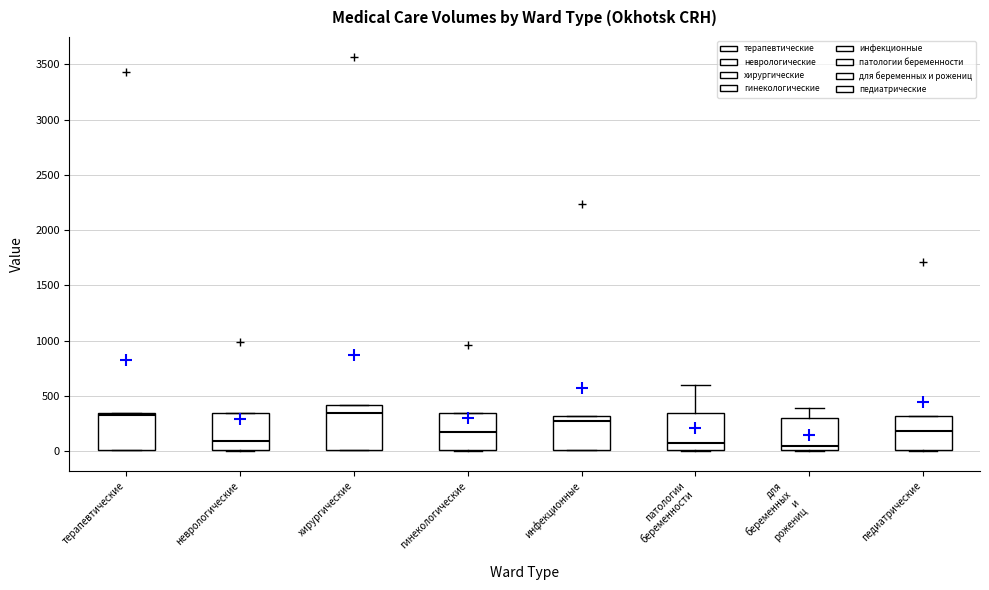

Reading left to right, read every box against the y-axis: the position of its median line, the range the box covers, and the ends of its whiskers. The values are not printed on the chart, so give them approximately, as read against the axis.

терапевтические: median 300, box 0 to 350, whiskers 0 to 350
неврологические: median 100, box 0 to 350, whiskers 0 to 350
хирургические: median 350, box 0 to 400, whiskers 0 to 400
гинекологические: median 200, box 0 to 350, whiskers 0 to 350
инфекционные: median 250, box 0 to 300, whiskers 0 to 300
патологии беременности: median 50, box 0 to 350, whiskers 0 to 600
для беременных и рожениц: median 50, box 0 to 300, whiskers 0 to 400
педиатрические: median 200, box 0 to 300, whiskers 0 to 300